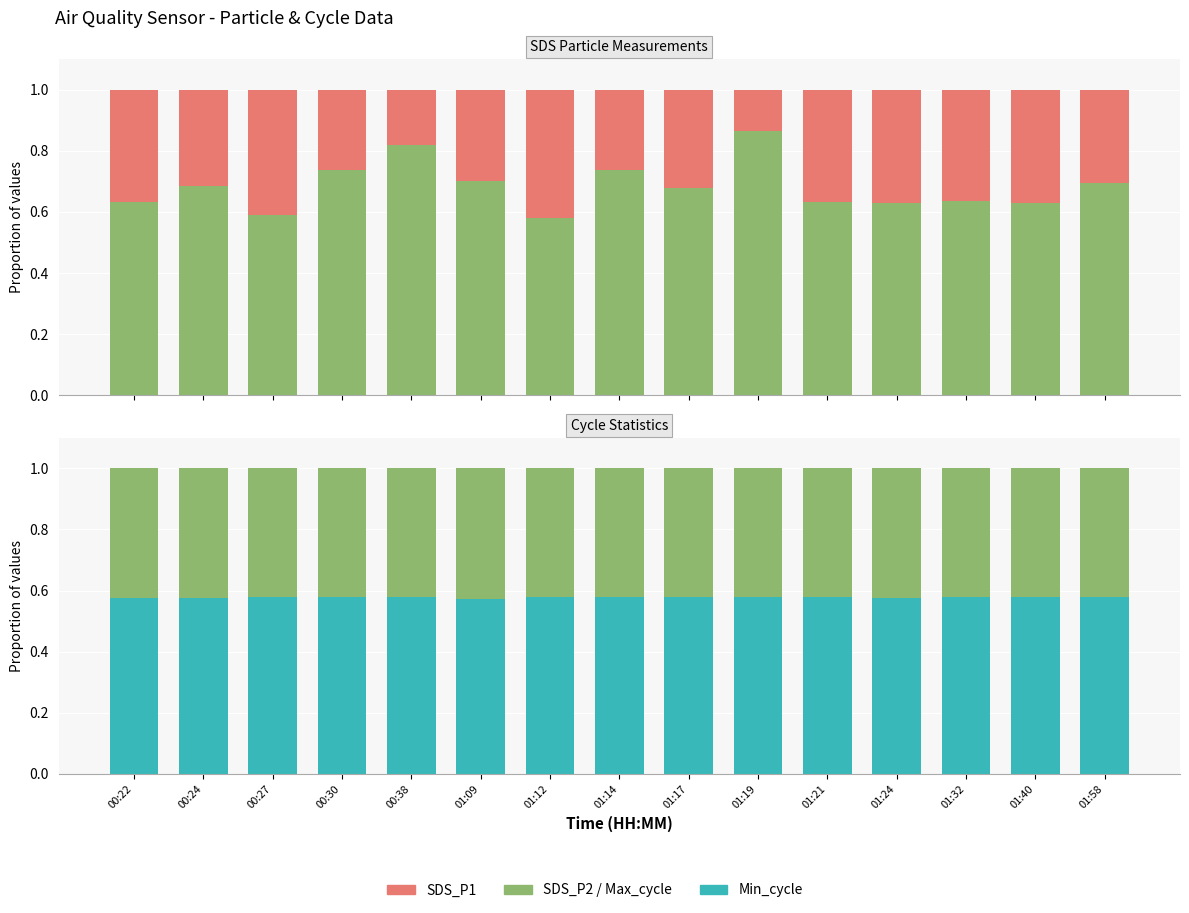

True or false: SDS_P1 has a value of 1.2 at 01:14.

False